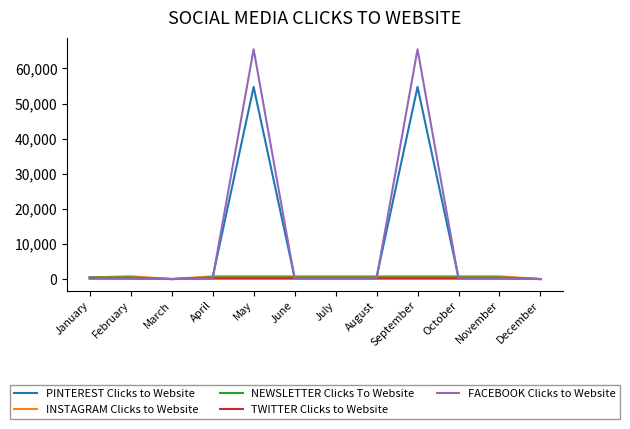

Which series has the largest range (max minus min)?

FACEBOOK Clicks to Website